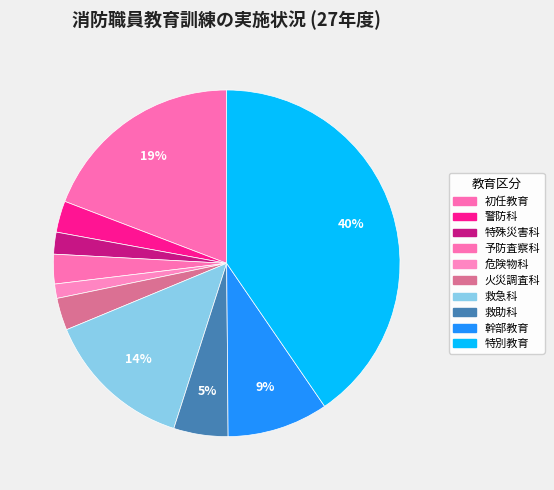

Count the number of slices in the pie.

10